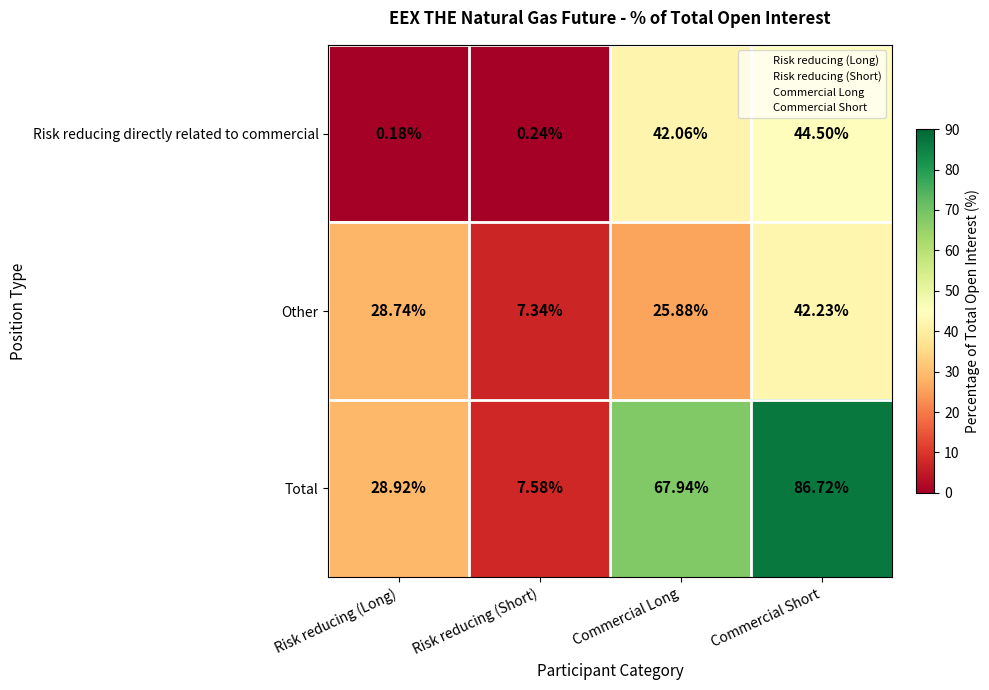

What is the spread (max minus min) of values at Commercial Short?

44.5